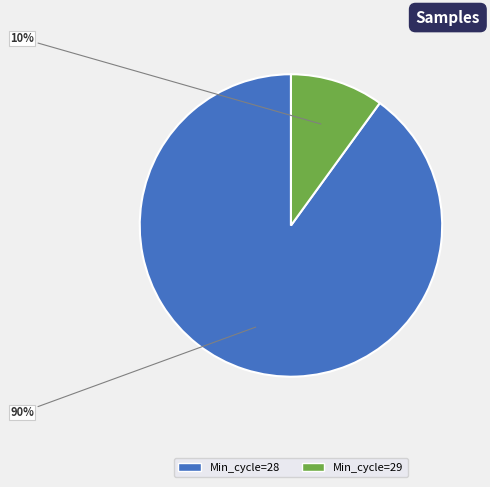

To the nearest percent, what is the difference between the largest and smallest slice percentages?

80%